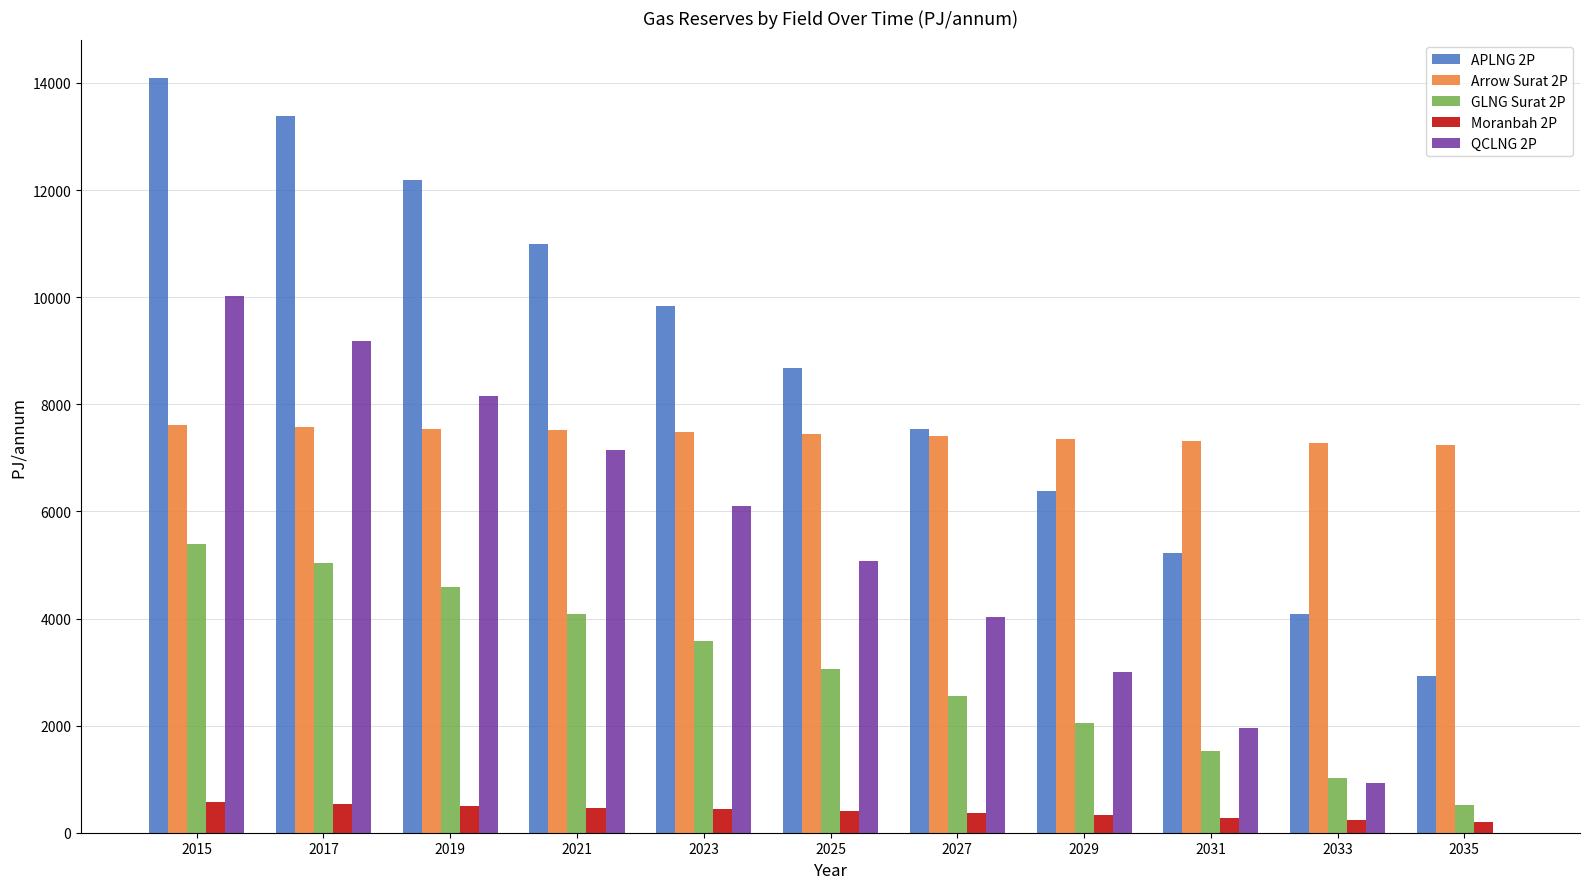

How many distinct data groups are displayed?

5